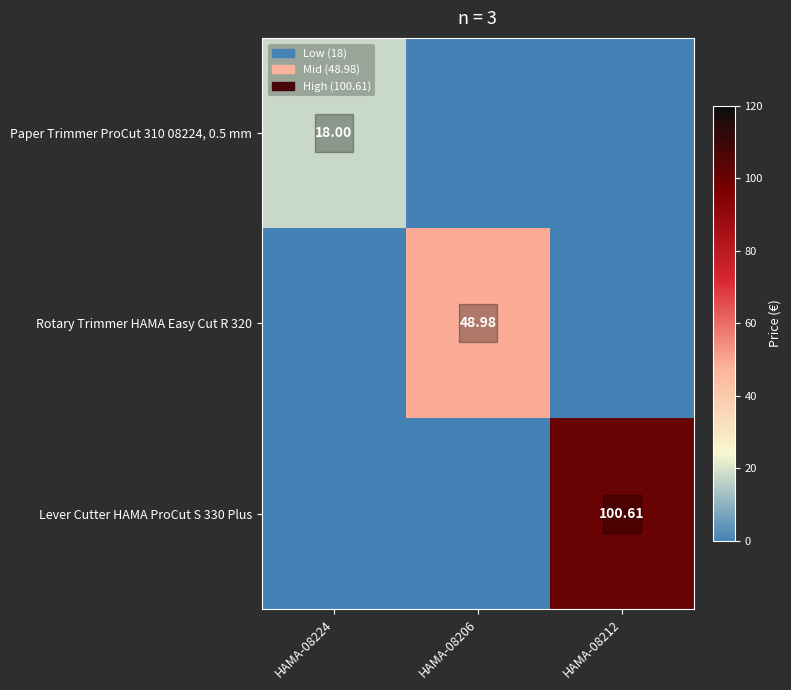

Rank the series by their maximum value, from highest to lowest.

Lever Cutter HAMA ProCut S 330 Plus, Rotary Trimmer HAMA Easy Cut R 320, Paper Trimmer ProCut 310 08224, 0.5 mm